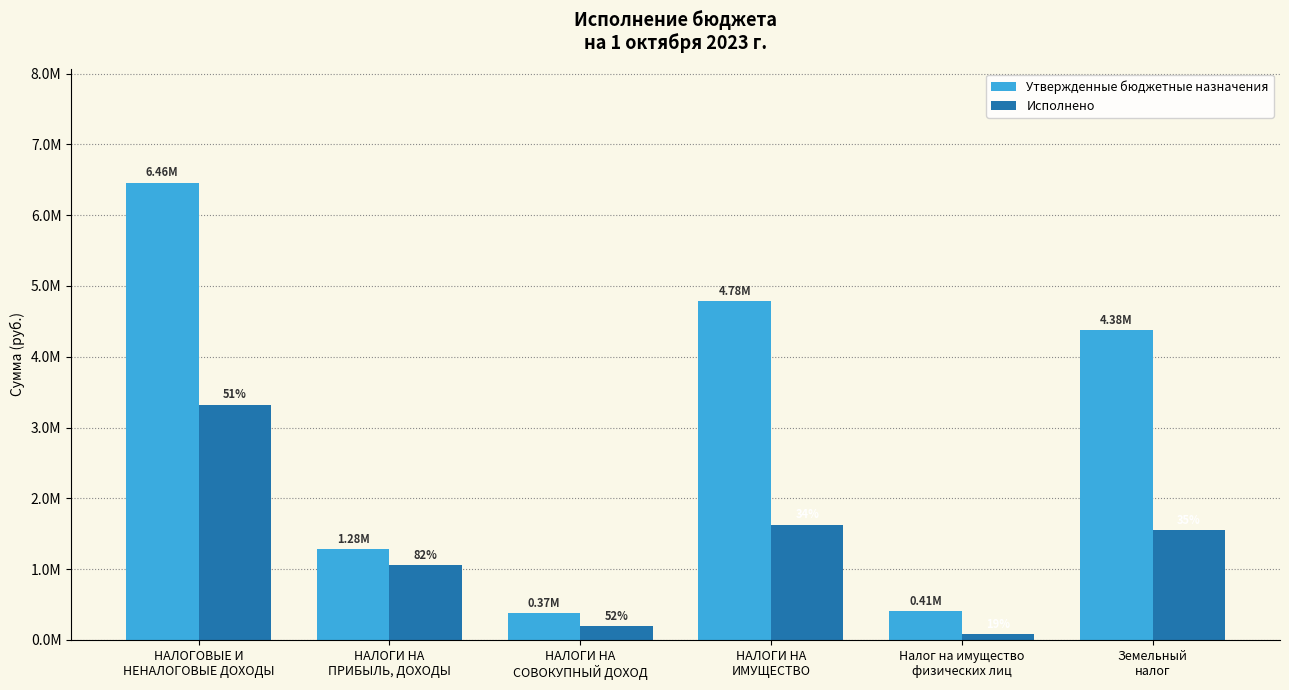

Which category has the highest value across all series?

НАЛОГОВЫЕ И
НЕНАЛОГОВЫЕ ДОХОДЫ